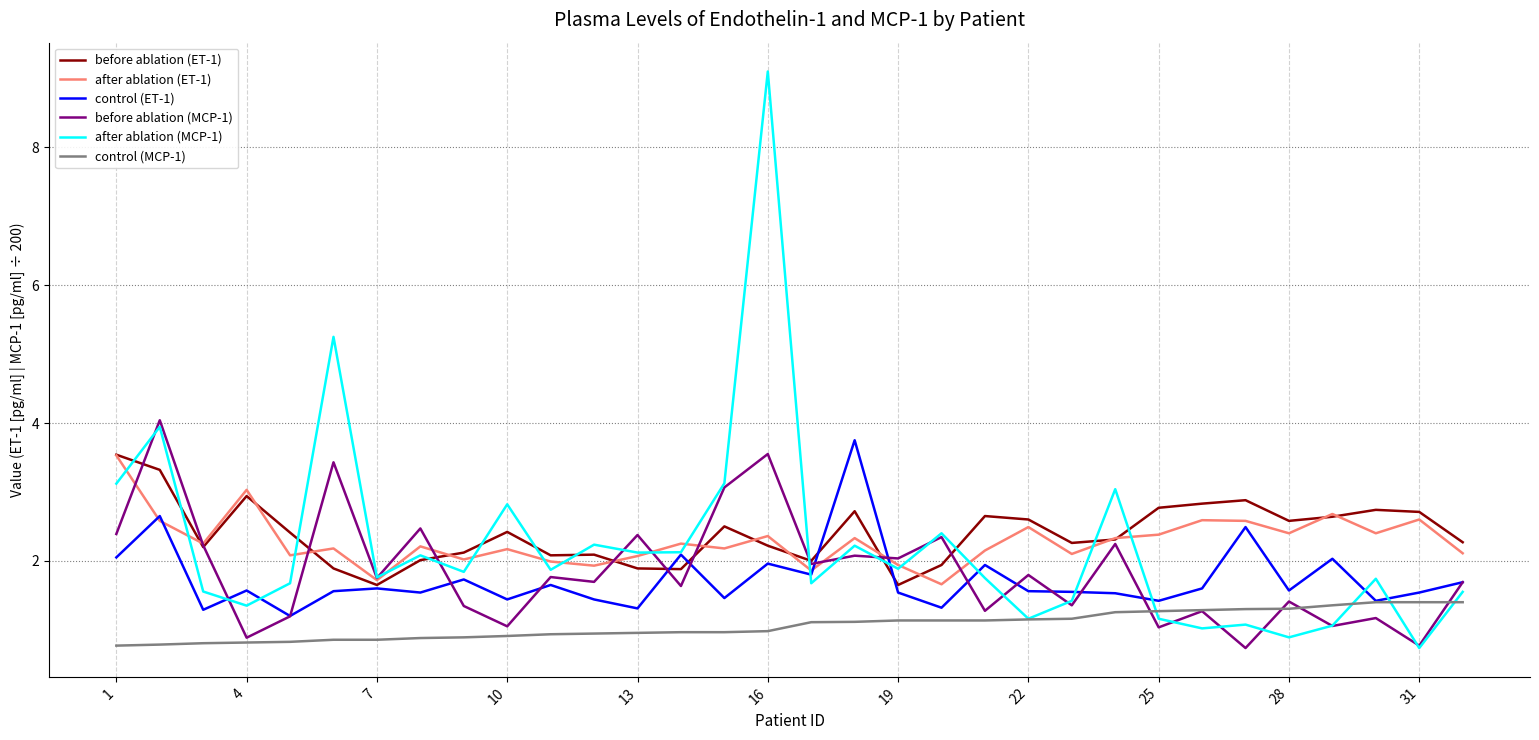

Which series has the largest range (max minus min)?

after ablation (MCP-1)